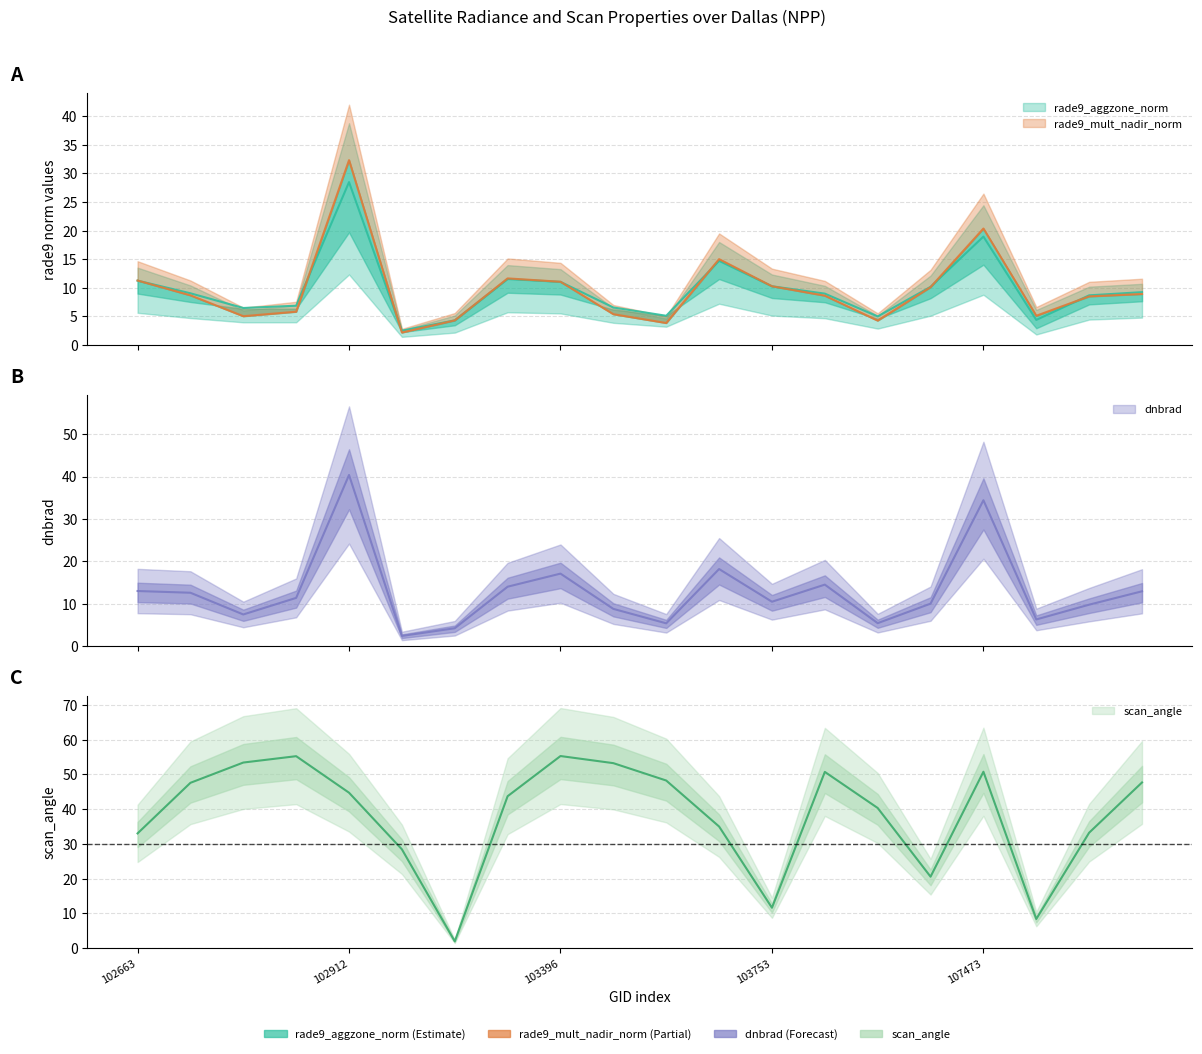

At which label does dnbrad first exceed 11?

102663